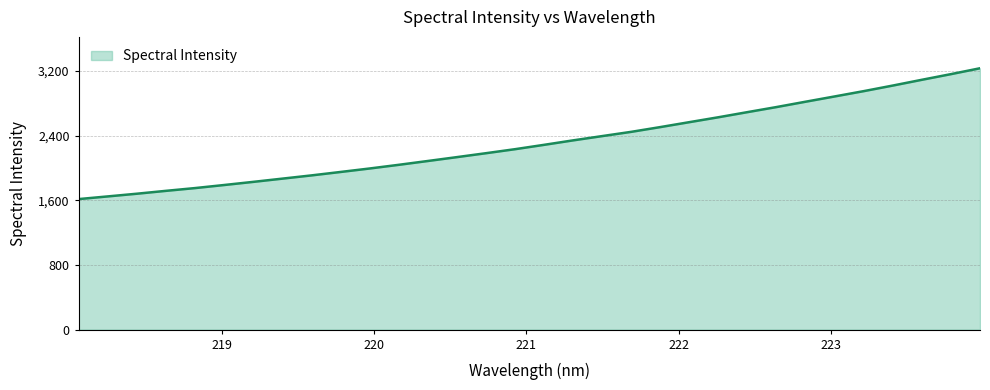

Reading left to right, list all the values displayed in this chart.

1614.2	1647.3	1680.6	1716.1	1750.4	1788.3	1827.1	1867.2	1907.2	1949.6	1992.6	2038.0	2085.2	2133.1	2181.6	2231.3	2285.2	2340.5	2393.4	2445.9	2504.8	2565.7	2626.4	2689.7	2752.6	2818.5	2883.6	2949.3	3018.2	3089.4	3159.3	3231.8